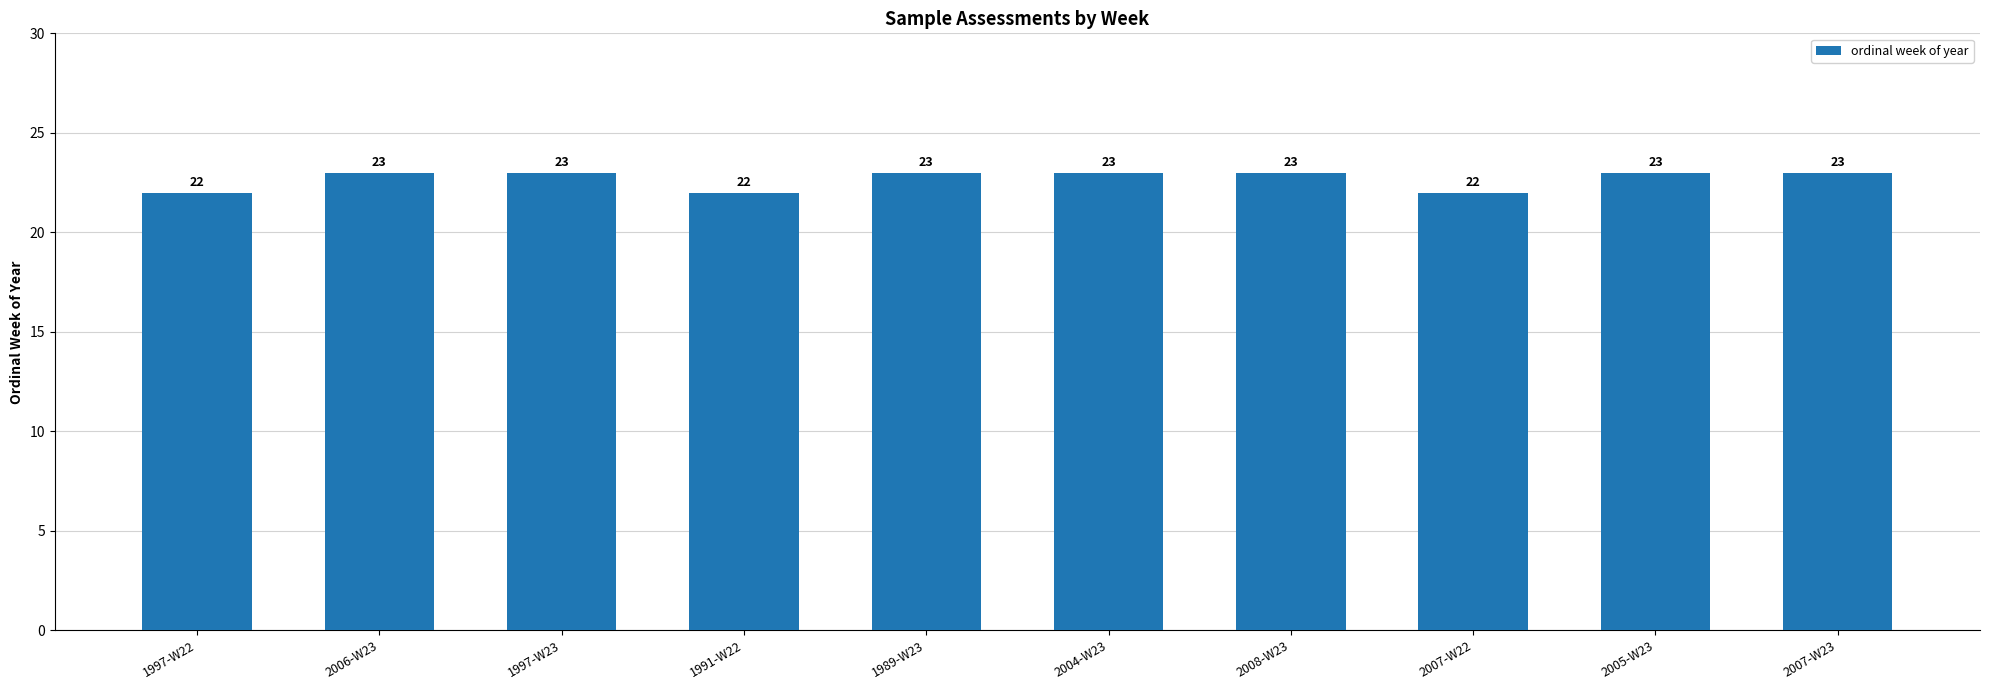

What is the minimum value shown in the chart?

22